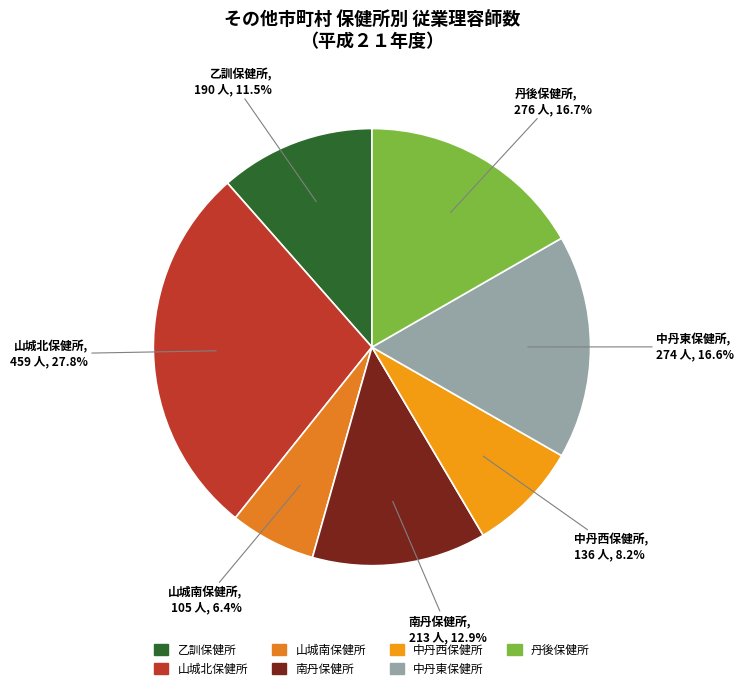

To the nearest percent, what portion does 南丹保健所 represent?

13%